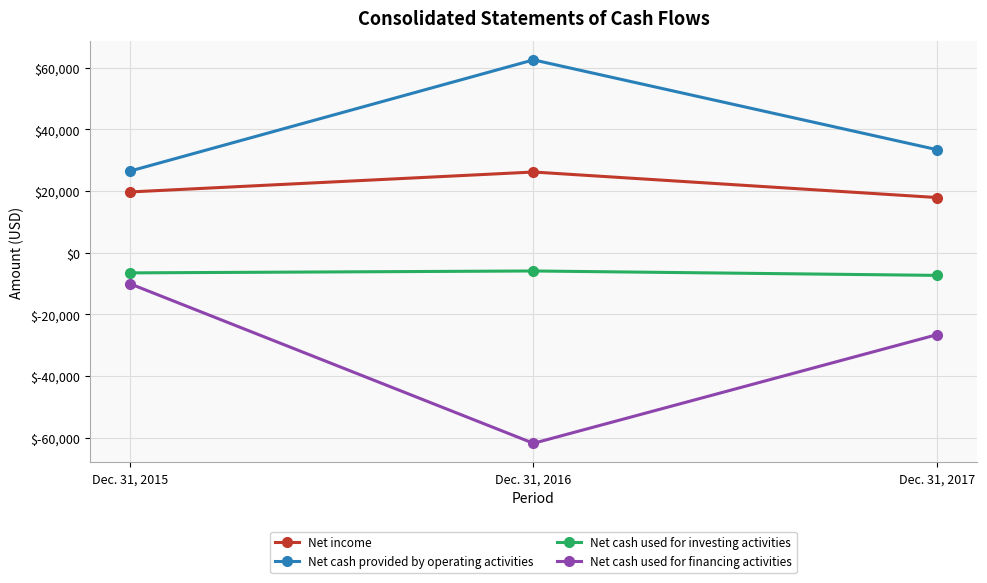

Reading left to right, list all the values displayed in this chart.

Net income: Dec. 31, 2015=19711	Dec. 31, 2016=26179	Dec. 31, 2017=17905
Net cash provided by operating activities: Dec. 31, 2015=26488	Dec. 31, 2016=62563	Dec. 31, 2017=33440
Net cash used for investing activities: Dec. 31, 2015=-6543	Dec. 31, 2016=-5925	Dec. 31, 2017=-7353
Net cash used for financing activities: Dec. 31, 2015=-10088	Dec. 31, 2016=-61837	Dec. 31, 2017=-26602